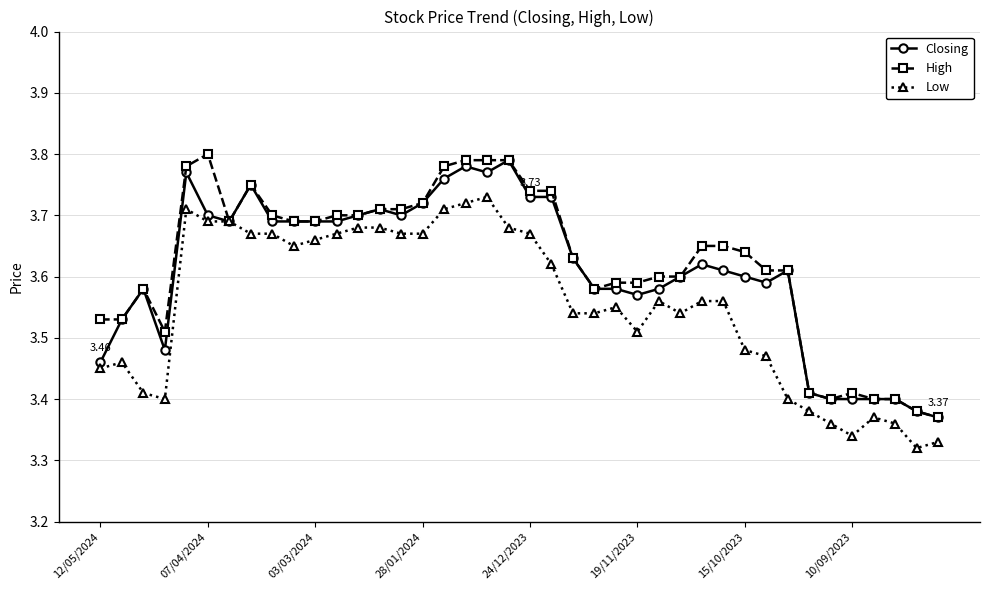

True or false: Closing has more than 1 points higher than both neighbors.

True